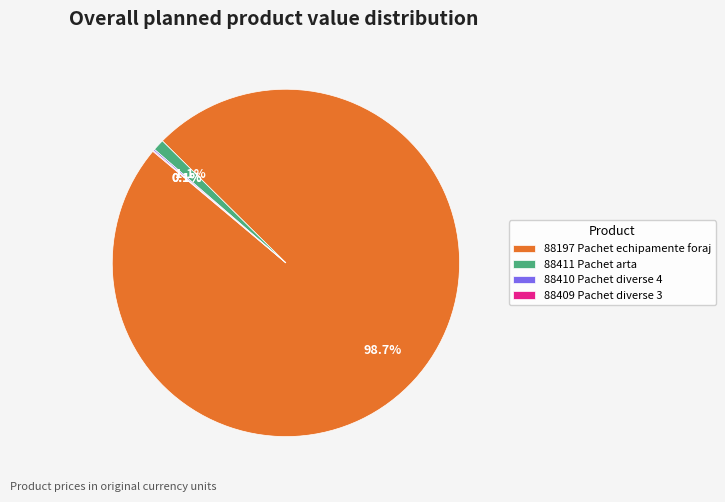

True or false: 88411 Pachet arta accounts for 1% of the total.

True